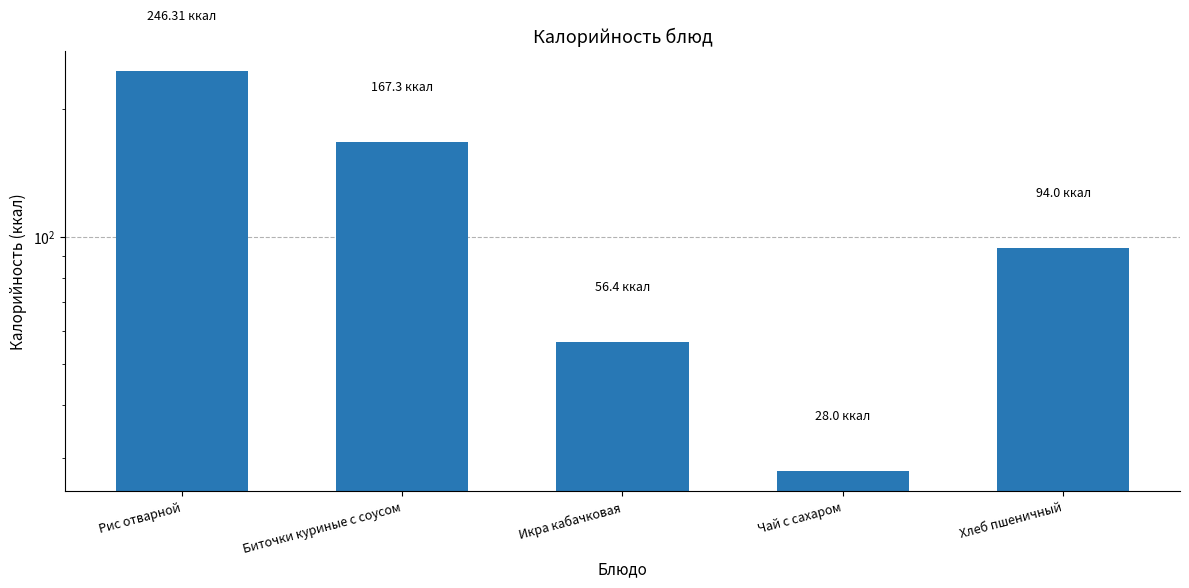

The chart shows a value of 41.7 at Чай с сахаром. True or false?

False